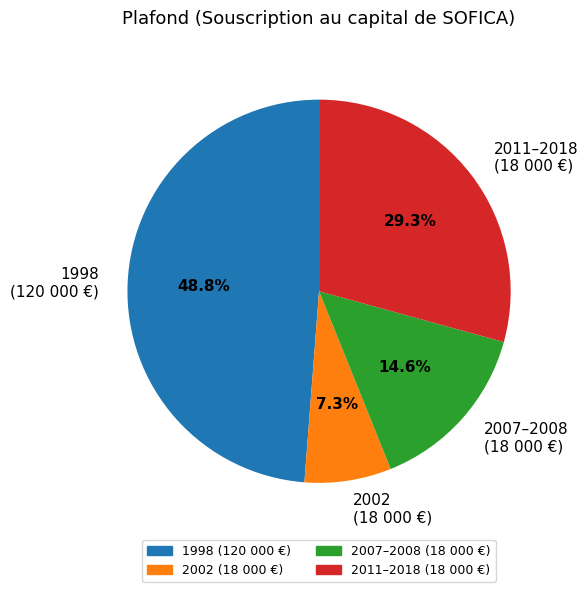

Rank the categories by value from highest to lowest.

1998 (120 000 €), 2011–2018 (18 000 €), 2007–2008 (18 000 €), 2002 (18 000 €)